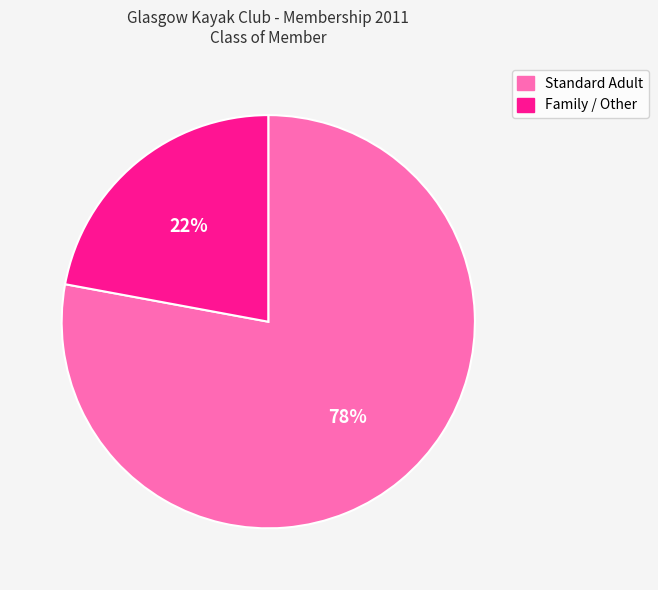

What percentage is the Family / Other slice, to the nearest percent?

22%